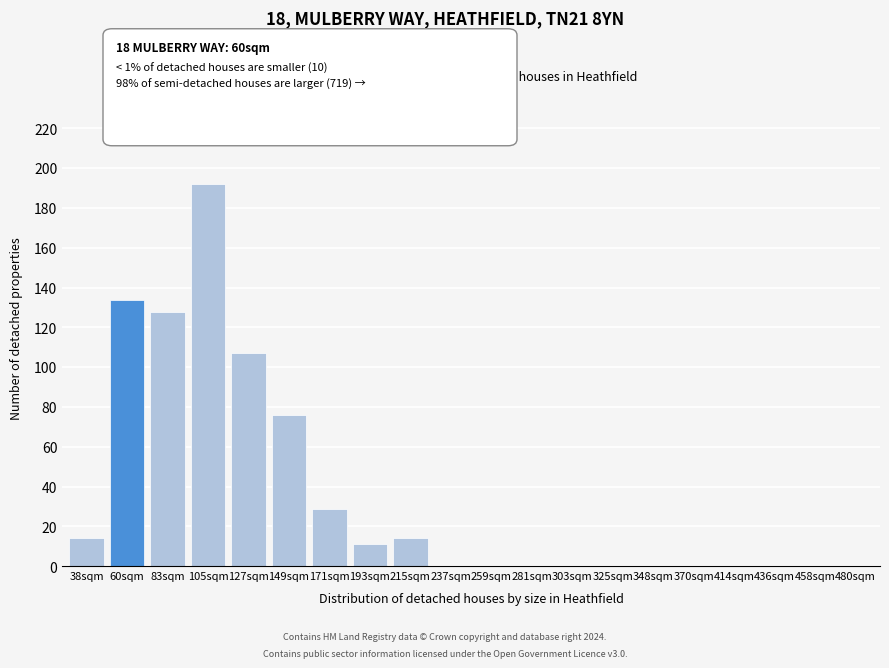

Reading left to right, extract all data points from this chart.

38sqm=14	60sqm=134	83sqm=128	105sqm=192	127sqm=107	149sqm=76	171sqm=29	193sqm=11	215sqm=14	237sqm=0	259sqm=0	281sqm=0	303sqm=0	325sqm=0	348sqm=0	370sqm=0	414sqm=0	436sqm=0	458sqm=0	480sqm=0